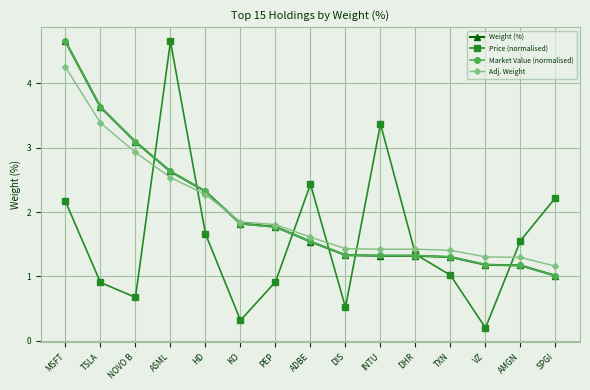

How many lines are shown in the chart?

4